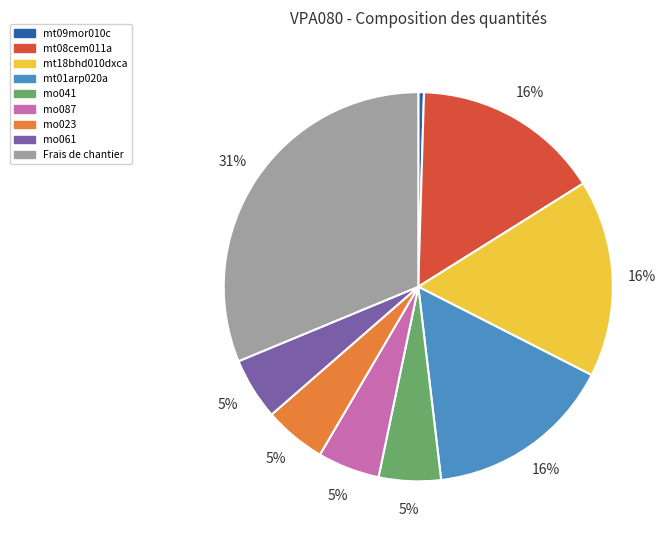

Which has a higher value, Frais de chantier or mt09mor010c?

Frais de chantier